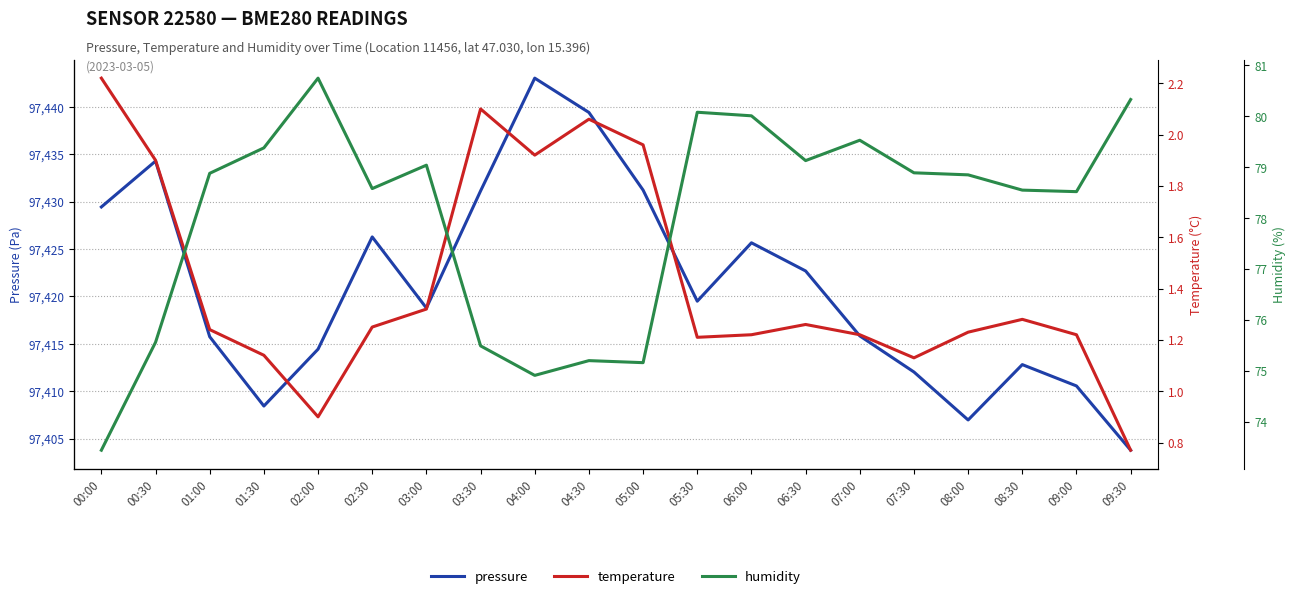

Which series has the largest total across all categories?

pressure